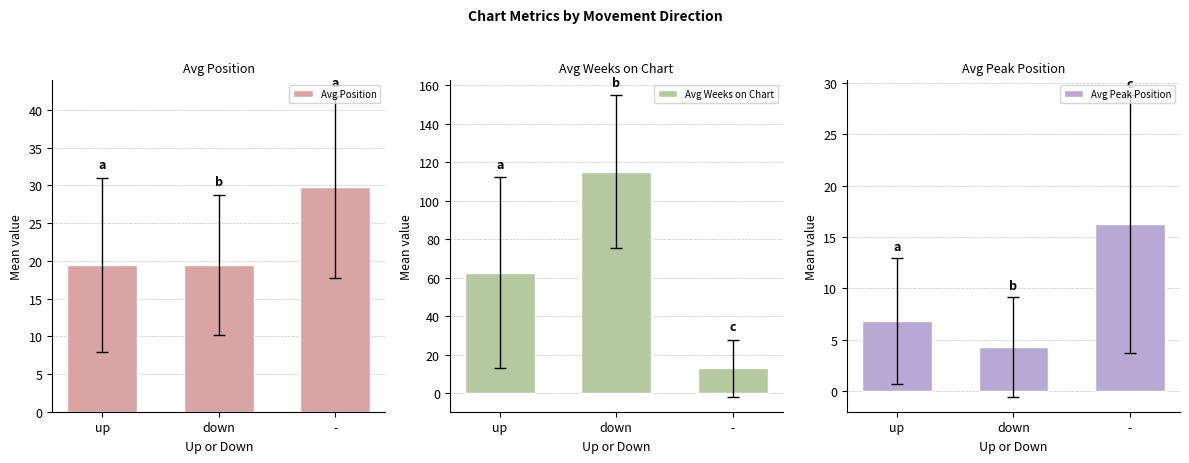

What is the sum of the Avg Peak Position values at up and down?

11.1